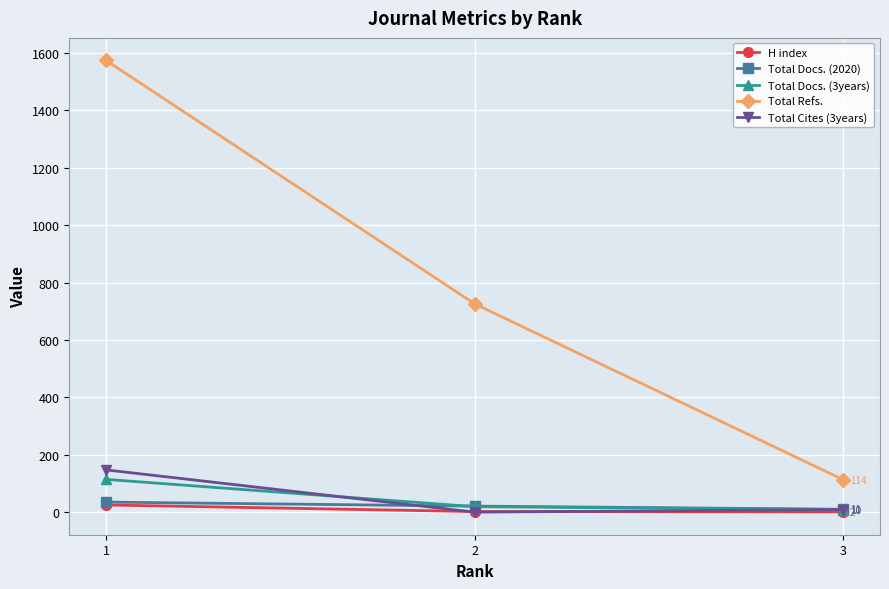

Which series changed the most between 1 and 2?

Total Refs.